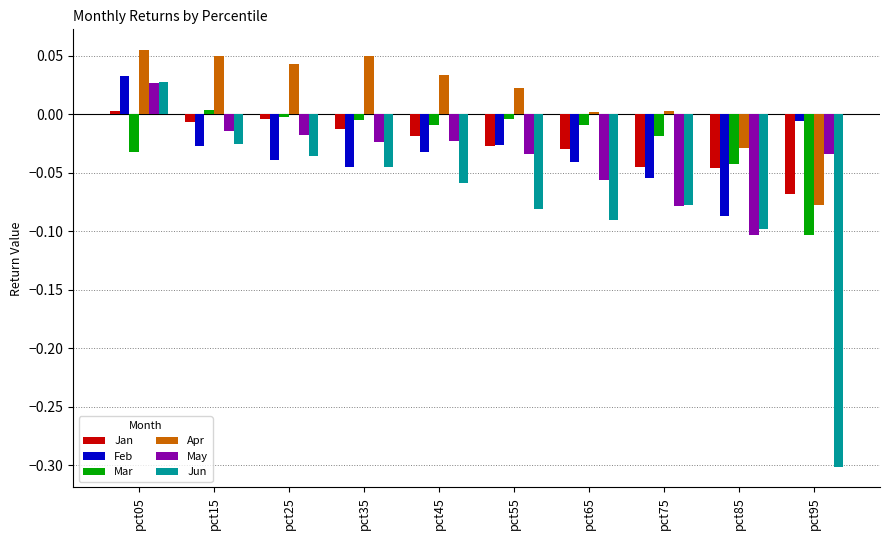

Is it true that Mar equals -0.0 at pct55?

True